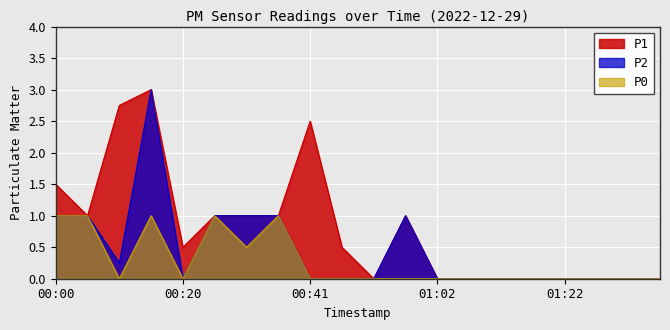

Which has a higher value, 00:41 or 01:02?

00:41